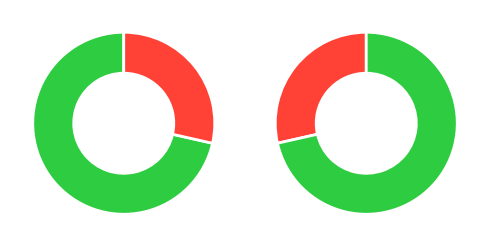

To the nearest percent, what percentage of the pie is 抚恤金?

71%